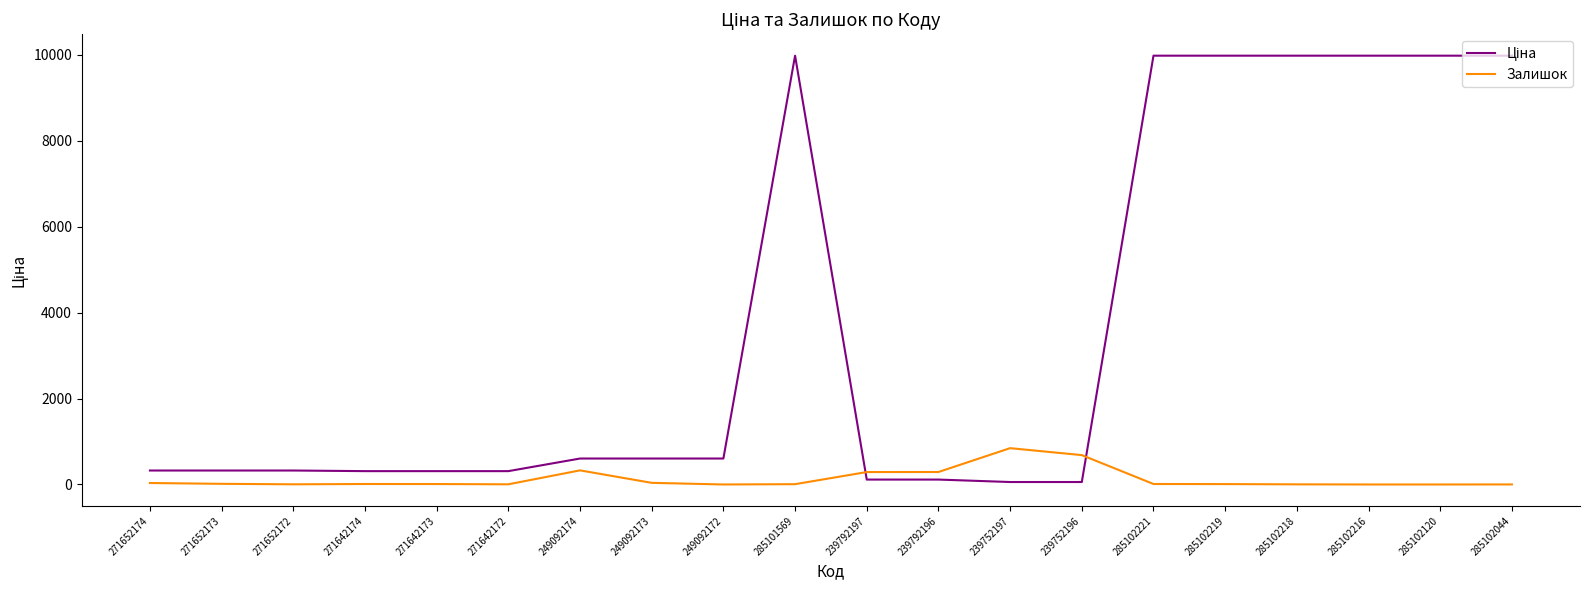

True or false: Залишок has a value of 11.0 at 271642174.

True